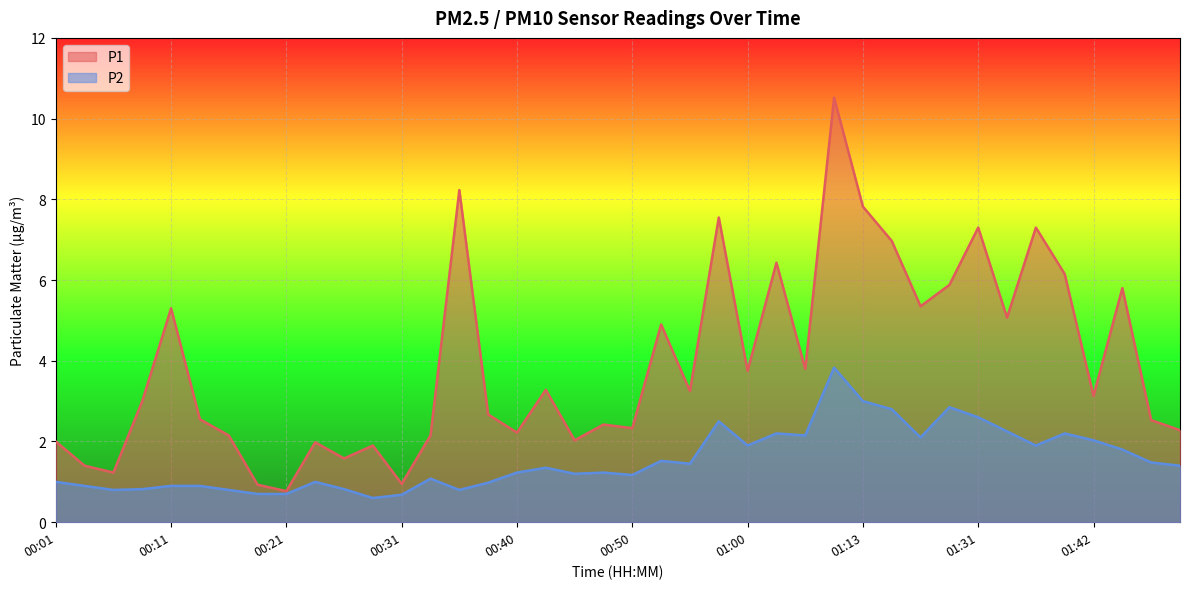

Which series has the largest total across all categories?

P1